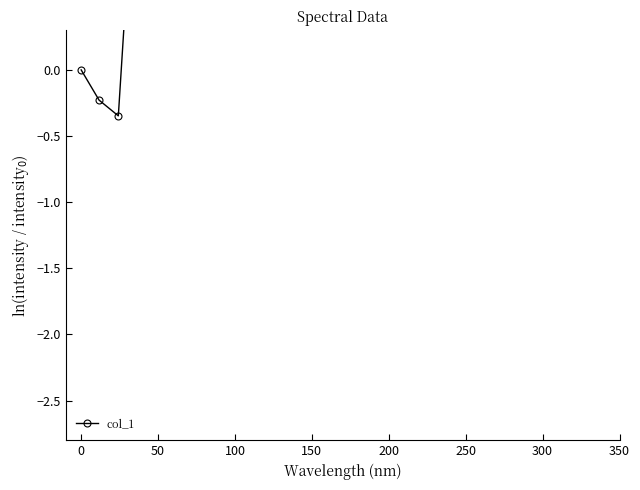

What is the difference between the second highest and minimum values?

2.8